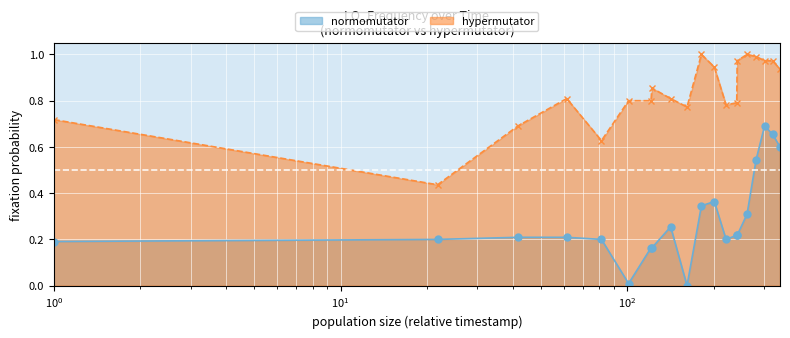

Which series has the widest spread of values?

normomutator